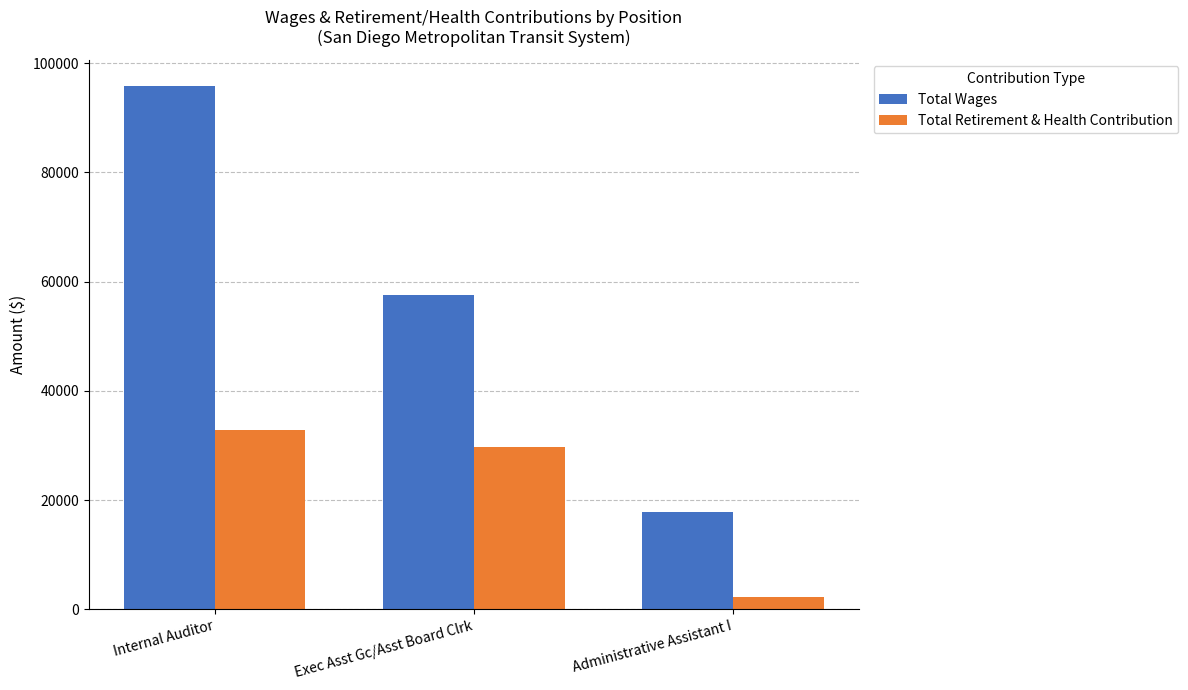

What is the sum of the Total Wages values at Internal Auditor and Exec Asst Gc/Asst Board Clrk?

153402